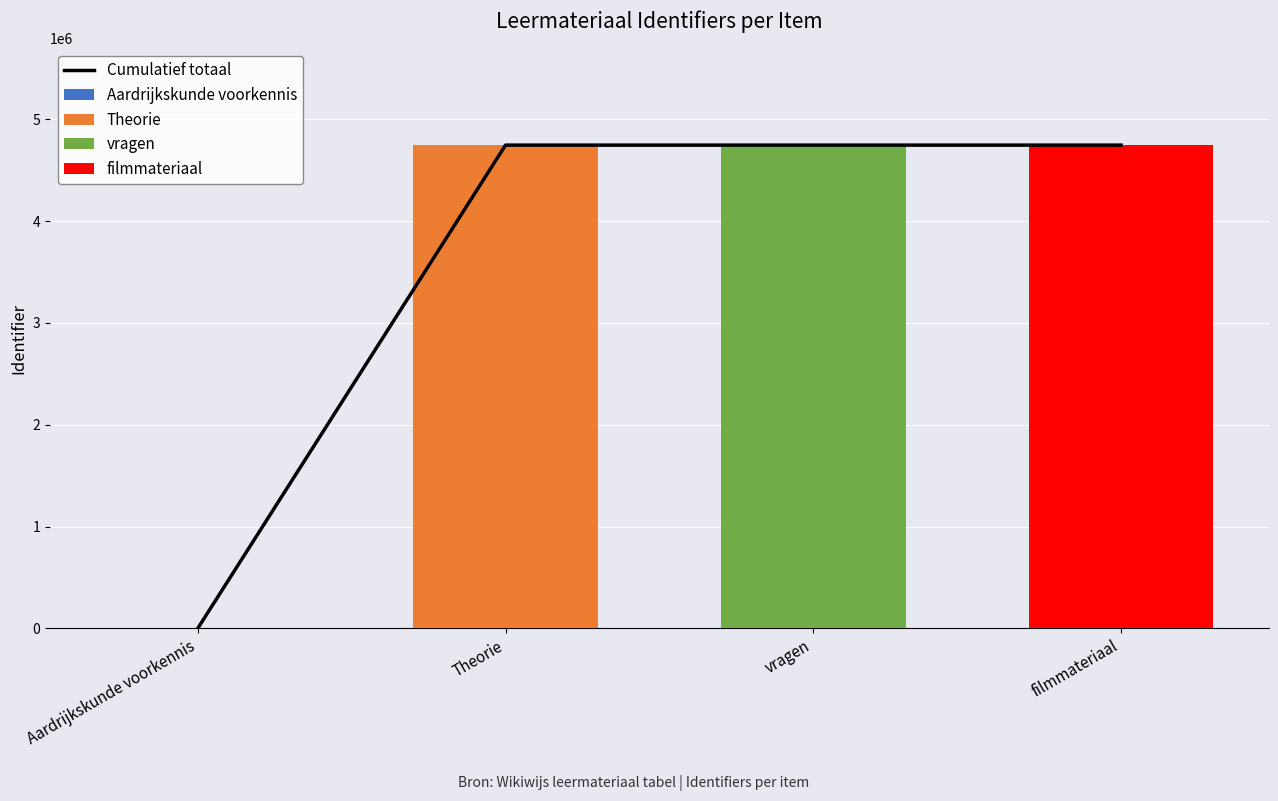

Rank the categories by Cumulatief totaal value from lowest to highest.

Aardrijkskunde voorkennis, Theorie, vragen, filmmateriaal